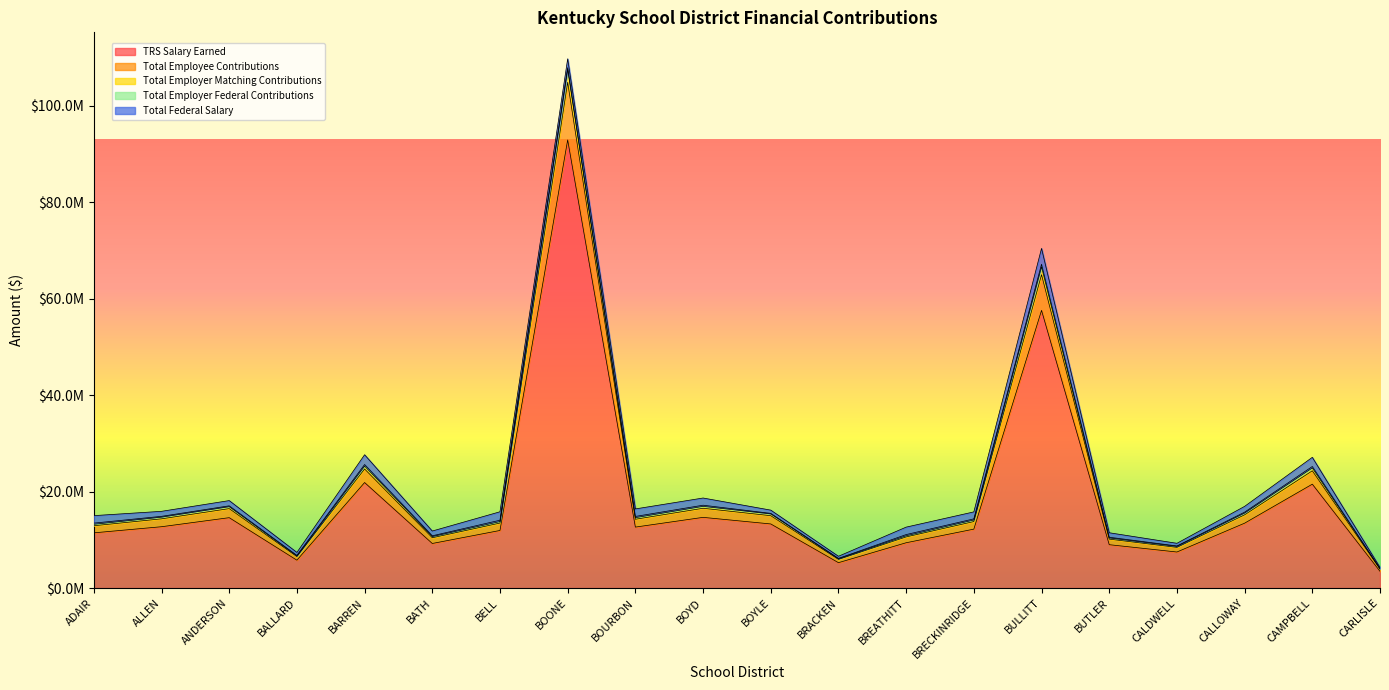

What is the label of the 11th point from the left?

BOYLE